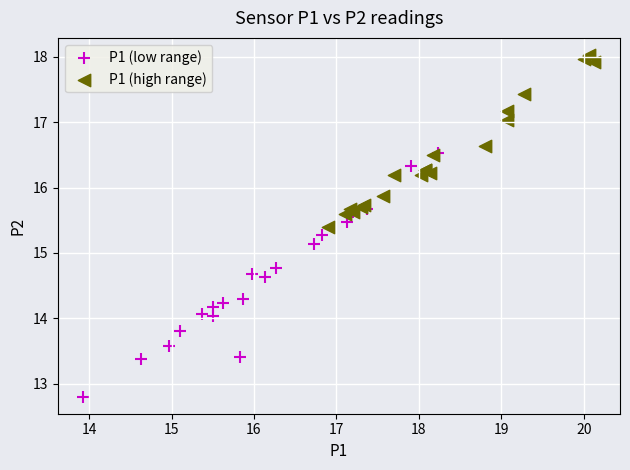

Which series has the widest spread of Y values?

P1 (low range)